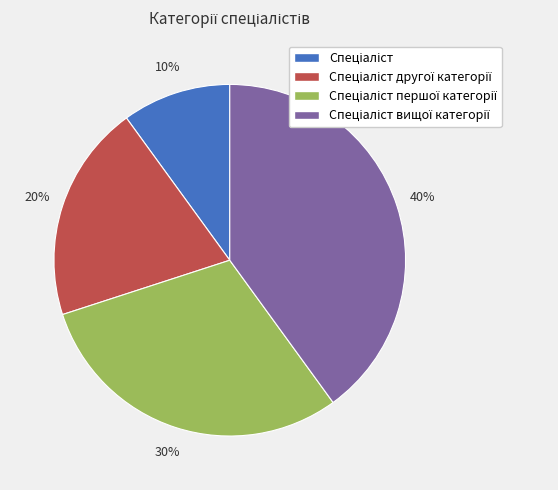

Is there a majority slice in this chart?

No